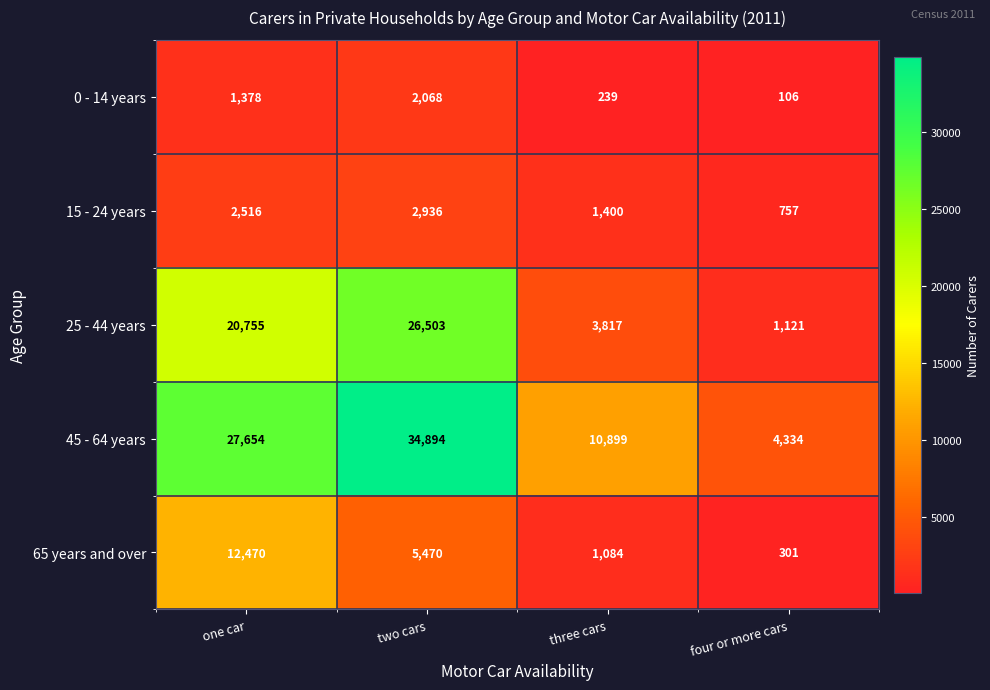

List the labels in order of 25 - 44 years value, smallest first.

four or more cars, three cars, one car, two cars